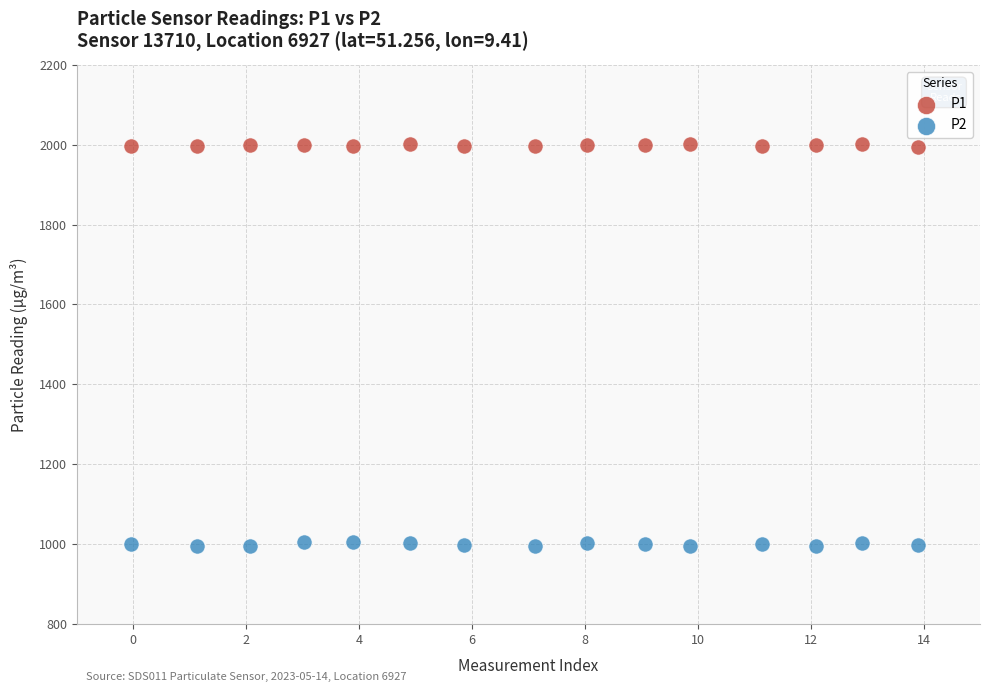

Which series has the widest spread of Y values?

P2